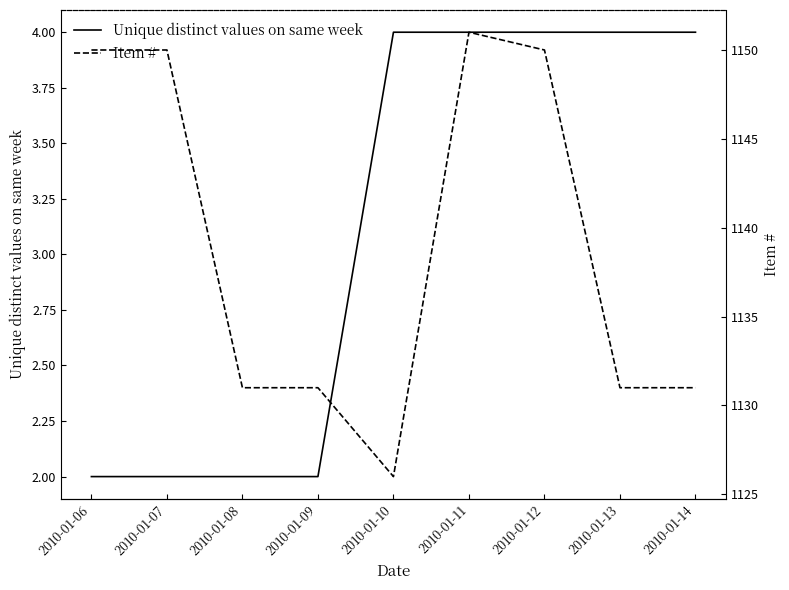

At how many categories does at least one series exceed 743?

9